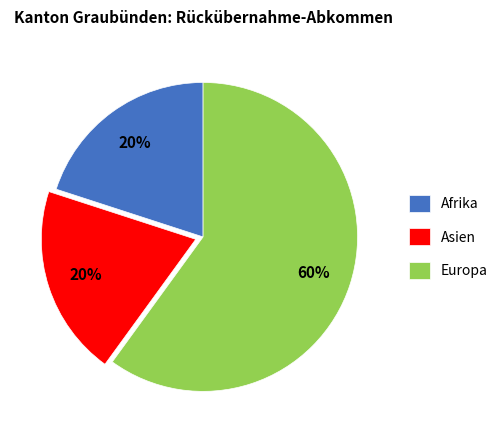

True or false: Asien accounts for 9% of the total.

False